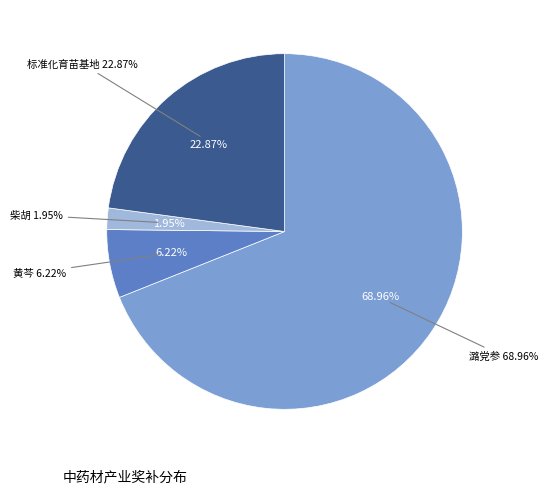

Does 仿野生潞党参 account for over 50% of the chart?

No